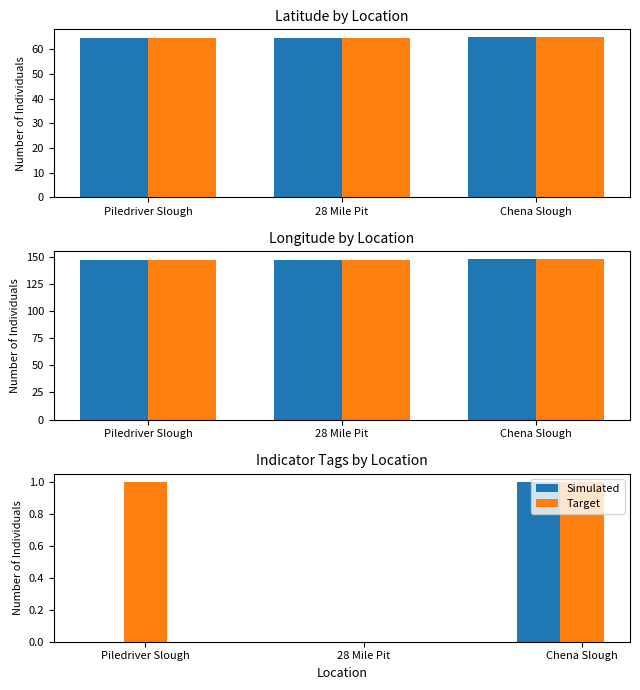

Which series has the largest total across all categories?

Target